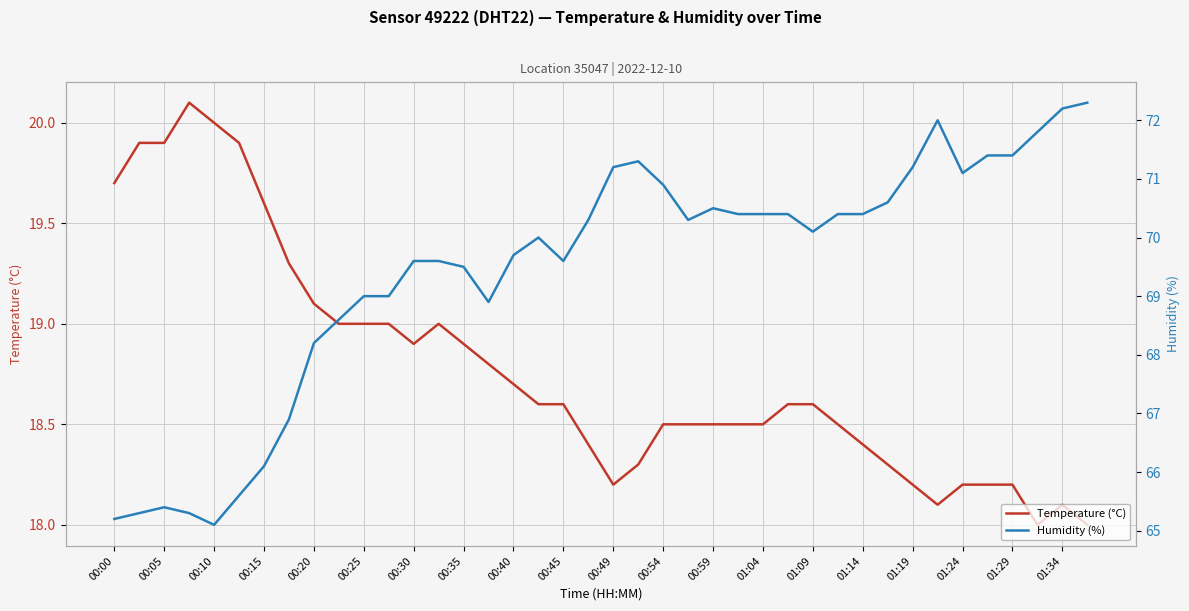

Between 00:30 and 01:24, which is larger?

00:30